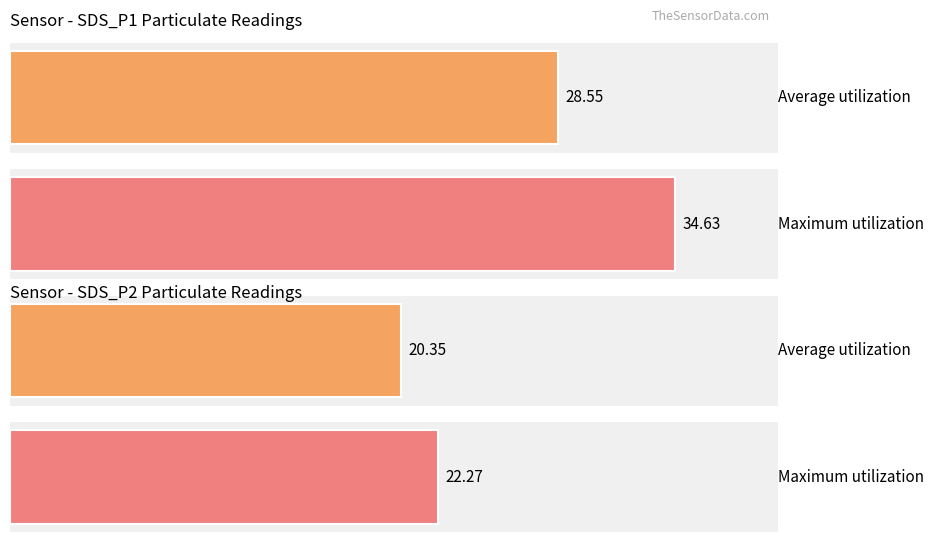

List the series in order of their overall mean, highest first.

SDS_P1, SDS_P2